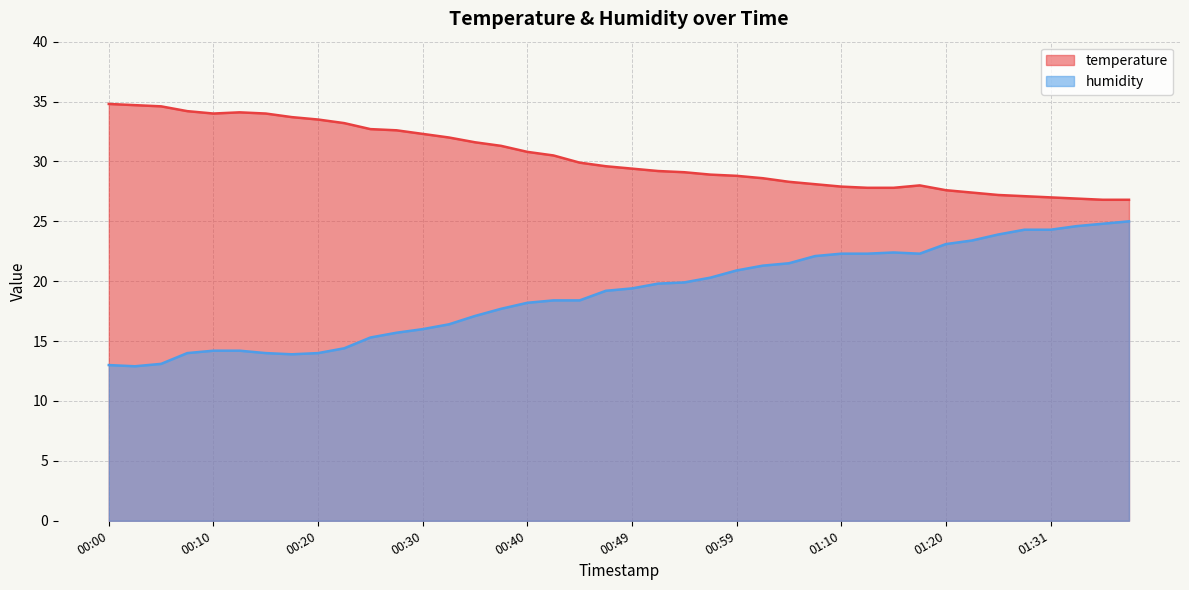

Where is humidity nearest to the value 18?

00:40